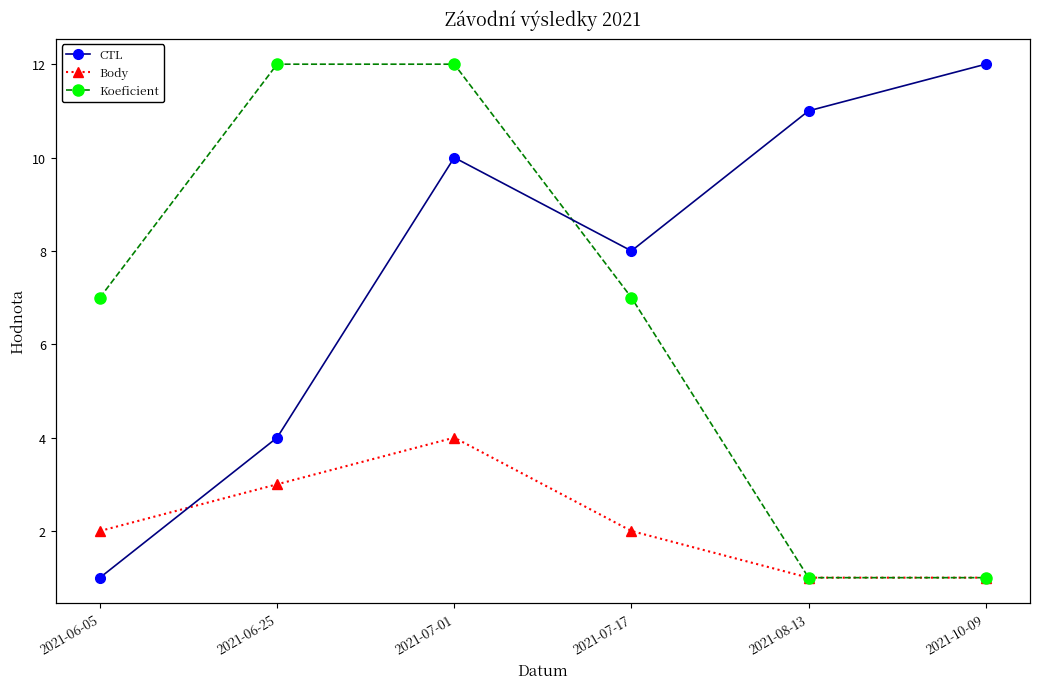

What is the sum of all CTL values?

1272058